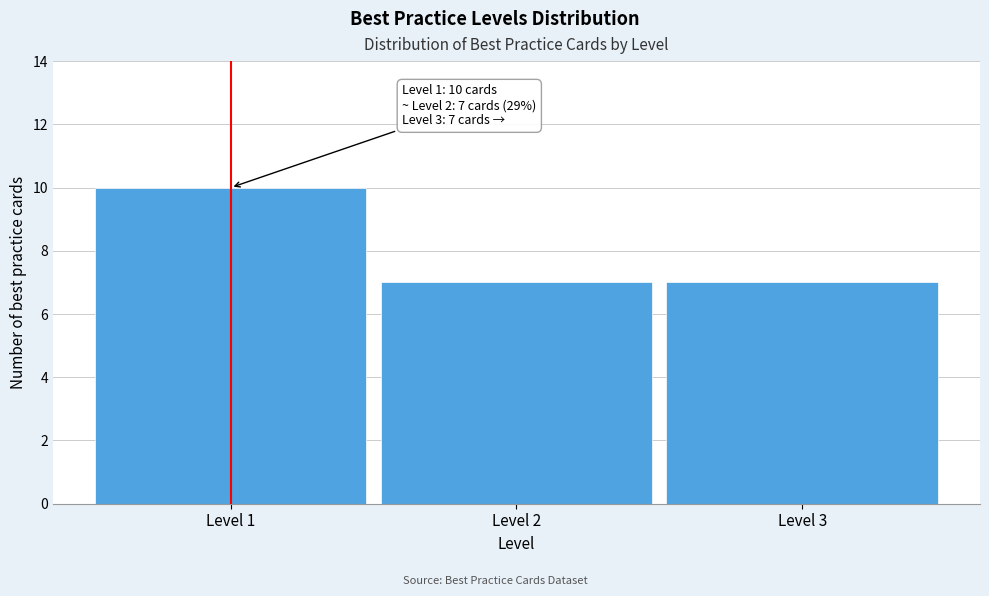

Reading left to right, extract all data points from this chart.

Level 1=10	Level 2=7	Level 3=7